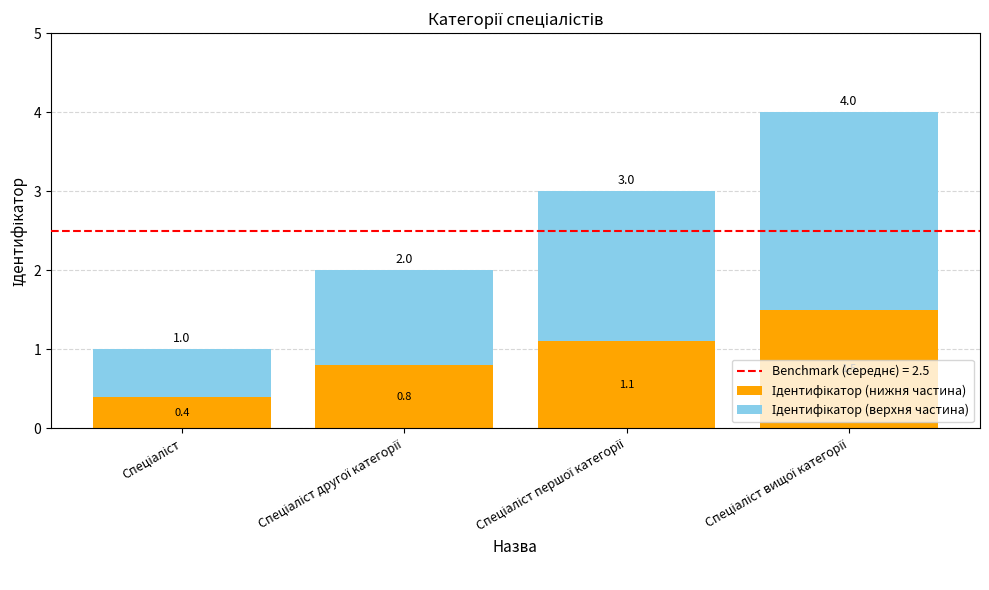

Count the number of data series in this chart.

2